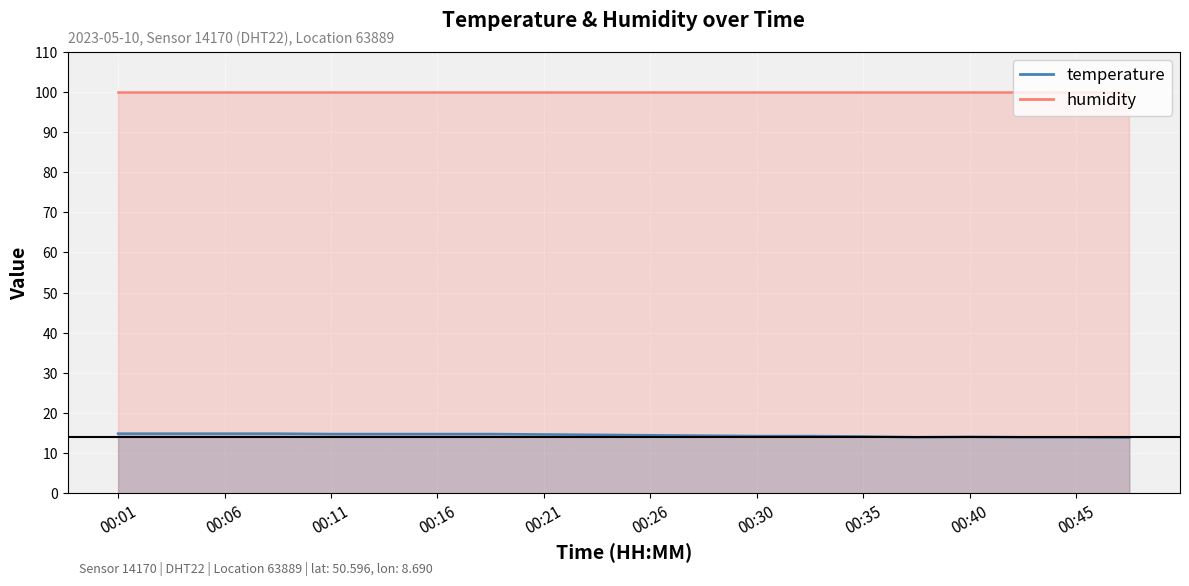

Reading left to right, what are all the values shown in this chart?

00:01=14.9	00:04=14.9	00:06=14.9	00:09=14.9	00:11=14.8	00:13=14.8	00:16=14.8	00:18=14.8	00:21=14.7	00:23=14.6	00:26=14.5	00:28=14.4	00:30=14.3	00:33=14.3	00:35=14.2	00:38=14.0	00:40=14.1	00:43=14.0	00:45=14.0	00:47=13.9